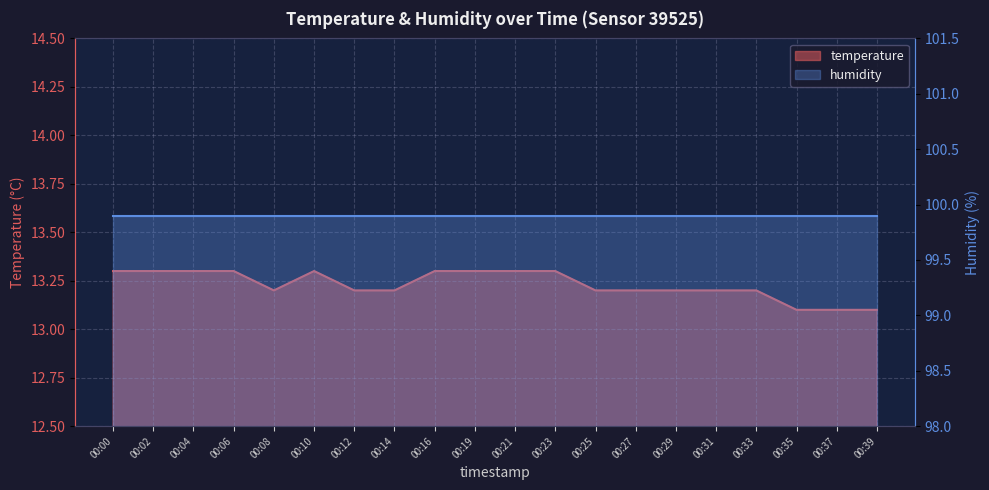

Is it true that the value at 00:33 is 19.8?

False